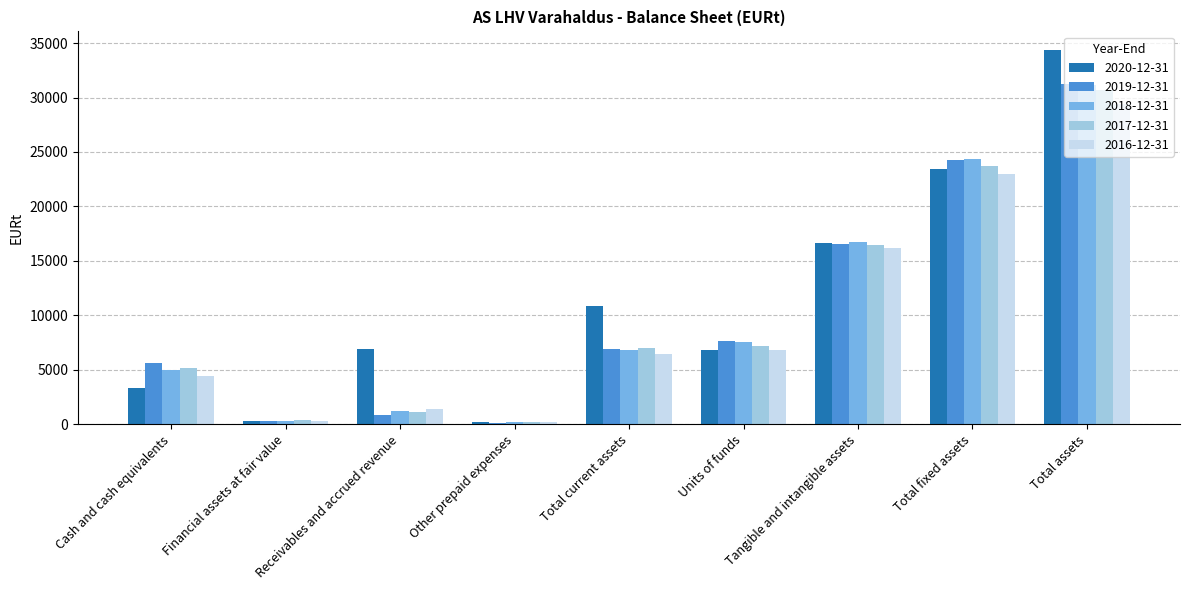

The value of 2016-12-31 at Units of funds is 10689.4. True or false?

False